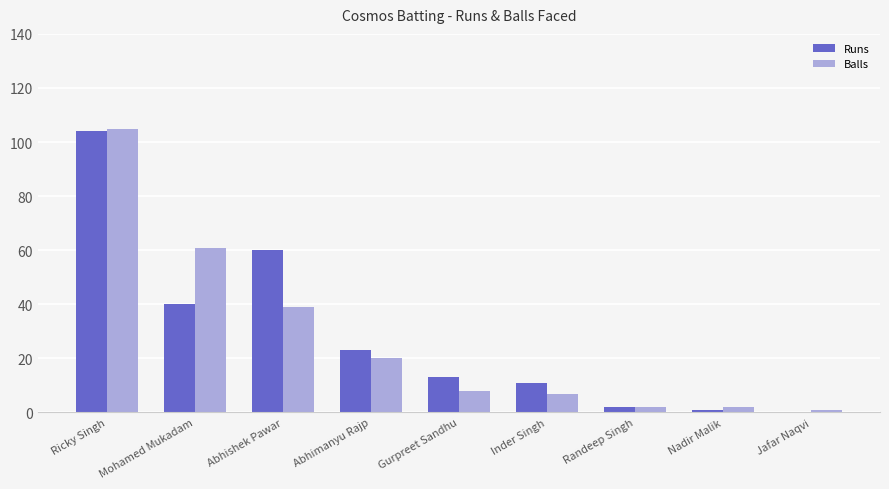

The Runs series shows 0 at Jafar Naqvi. True or false?

True